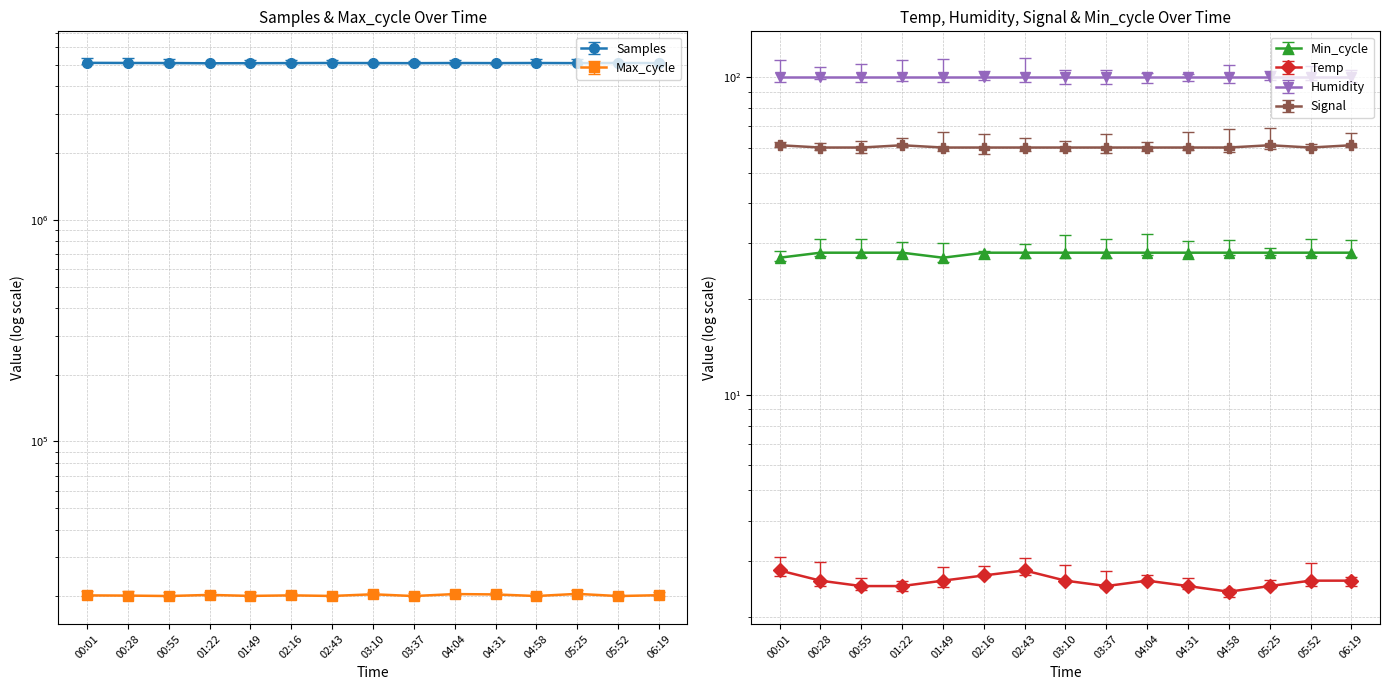

True or false: Min_cycle has a value of 14.0 at 00:55.

False